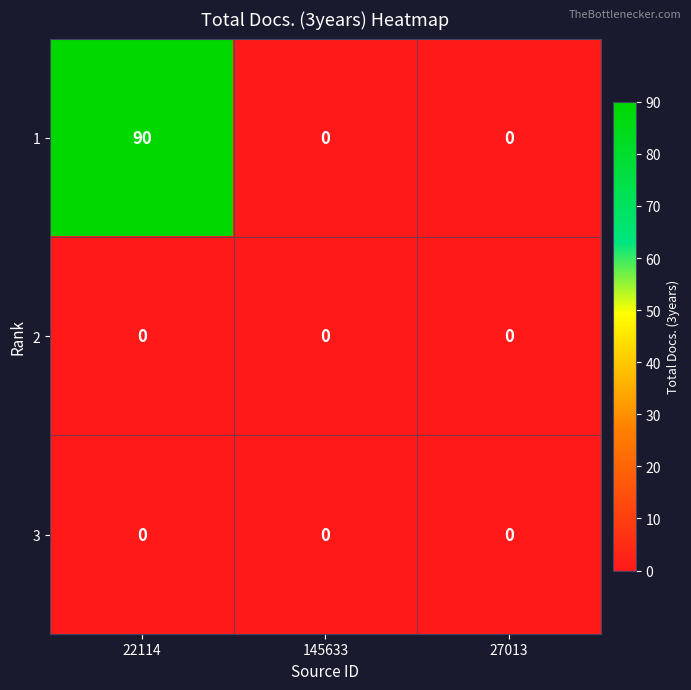

Count the number of categories in the chart.

3